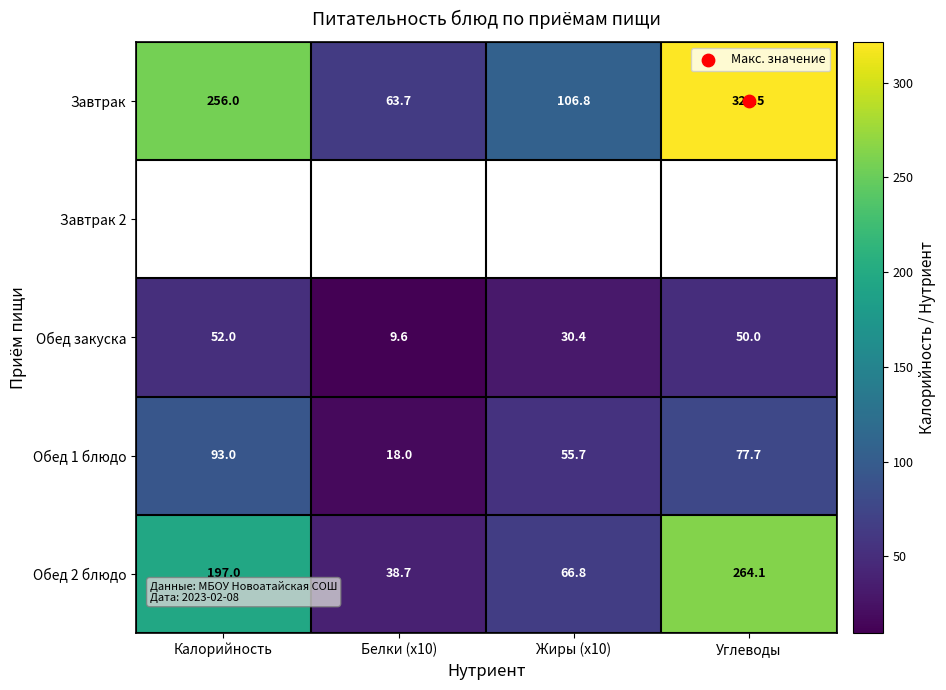

At which label does Завтрак first exceed 256?

Углеводы